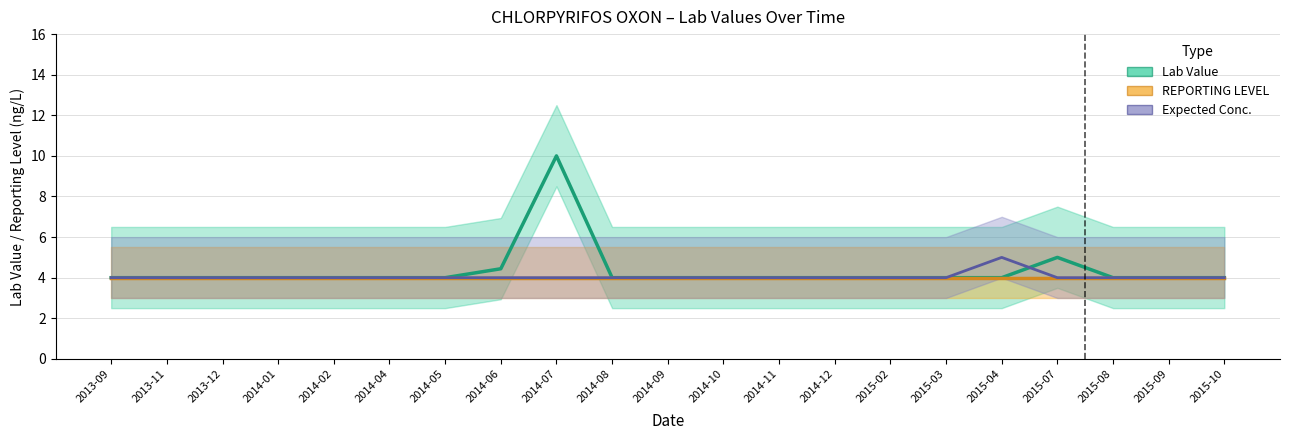

What is the label of the 1st point from the right?

2015-10